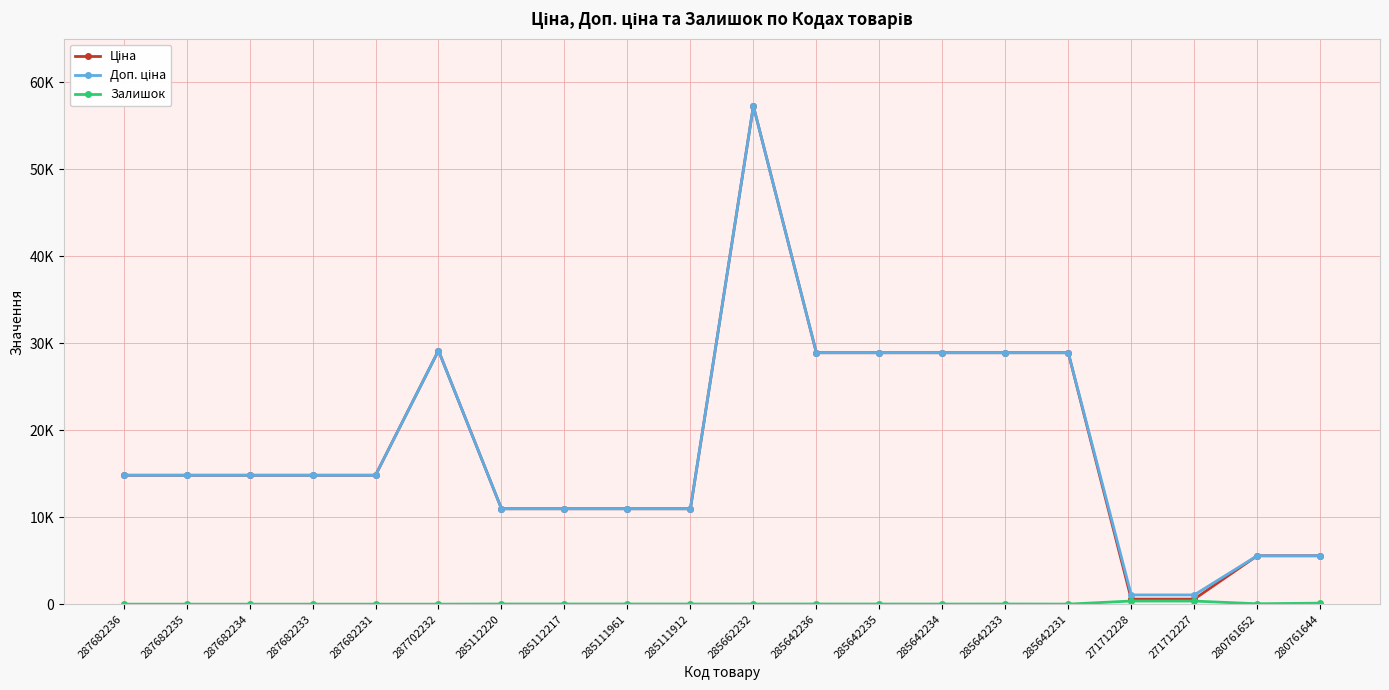

Does the chart have visible grid lines?

Yes